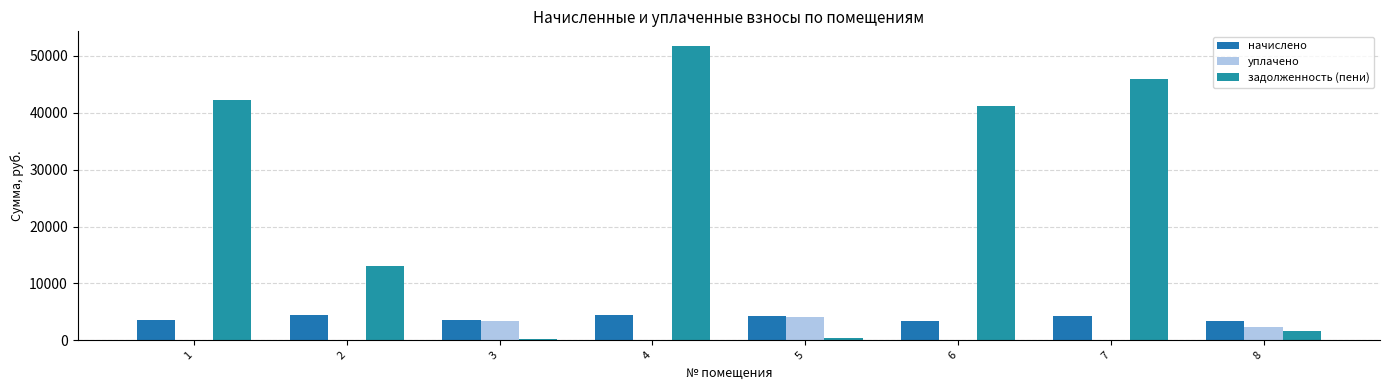

At which category is the sum across all series the highest?

4